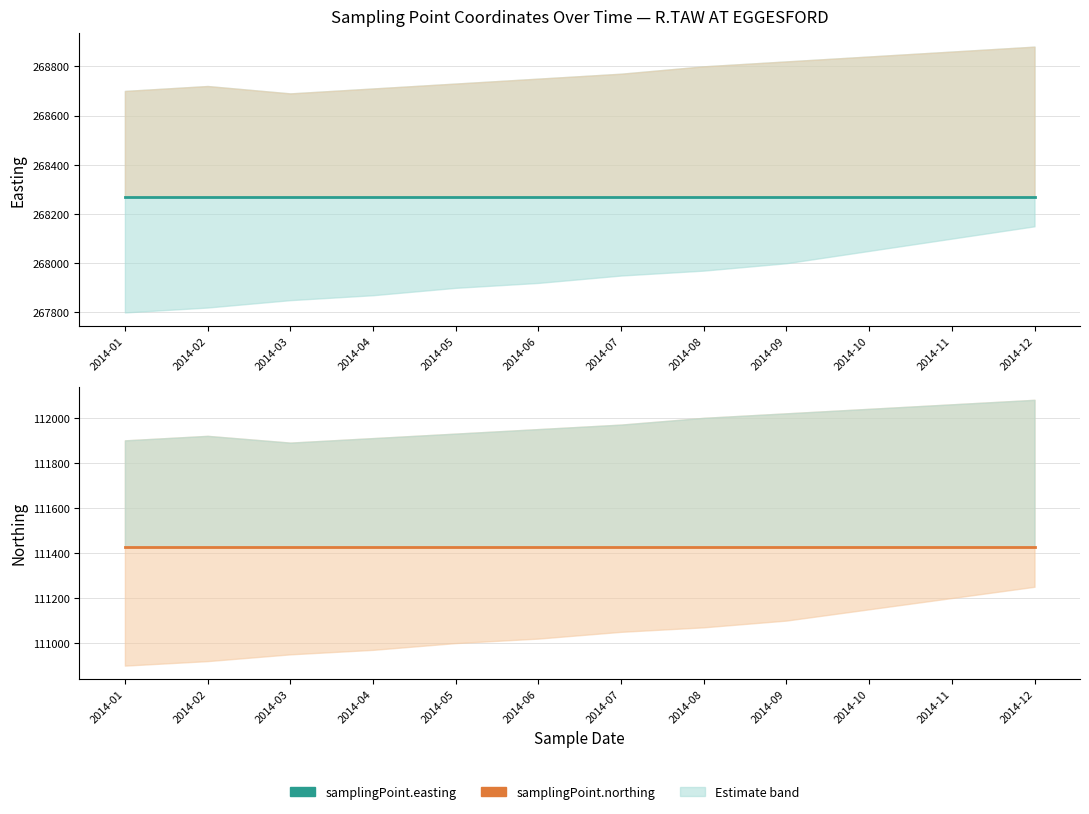

Reading left to right, extract all data points from this chart.

samplingPoint.easting: 2014-01=268270	2014-02=268270	2014-03=268270	2014-04=268270	2014-05=268270	2014-06=268270	2014-07=268270	2014-08=268270	2014-09=268270	2014-10=268270	2014-11=268270	2014-12=268270
samplingPoint.northing: 2014-01=111425	2014-02=111425	2014-03=111425	2014-04=111425	2014-05=111425	2014-06=111425	2014-07=111425	2014-08=111425	2014-09=111425	2014-10=111425	2014-11=111425	2014-12=111425